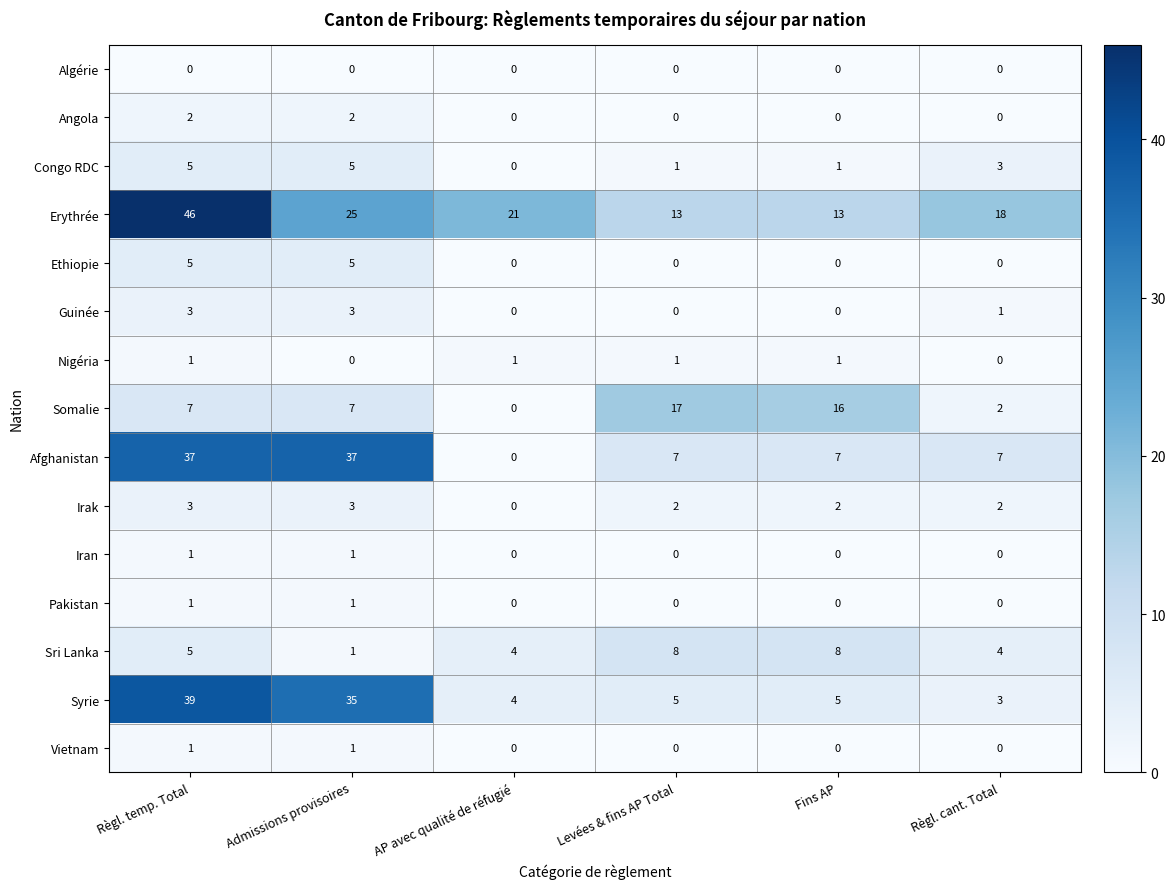

The Ethiopie series shows 0 at Règl. cant. Total. True or false?

True